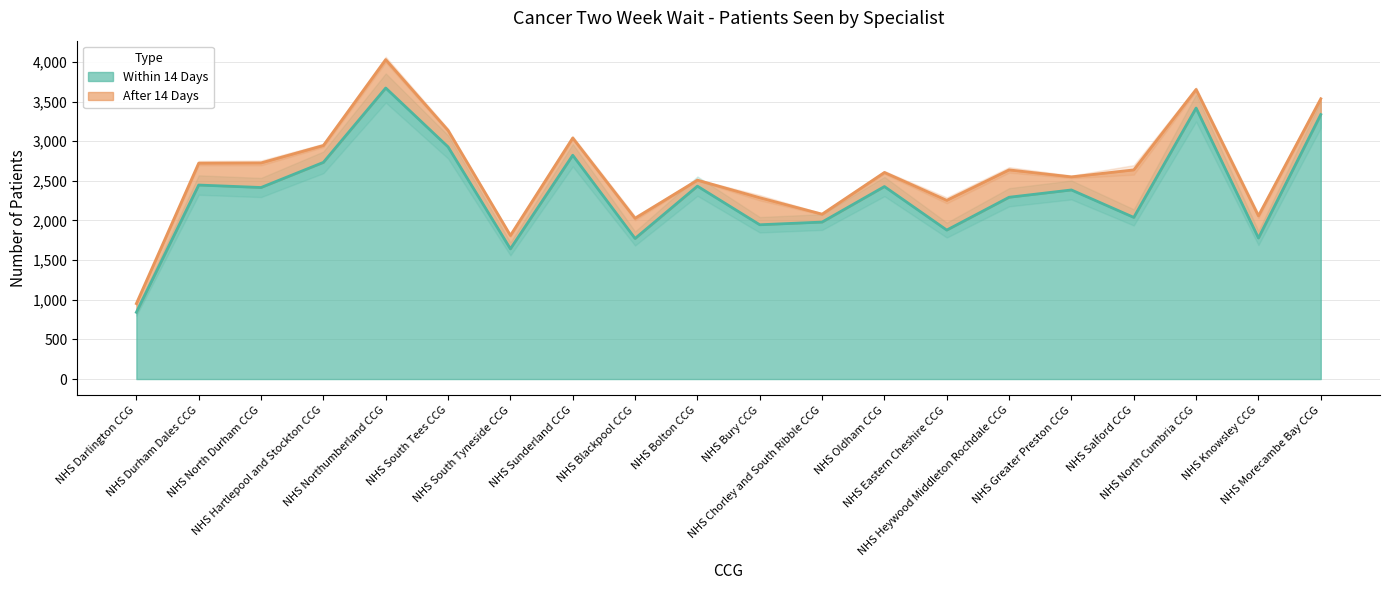

How many values are below 2416?

10